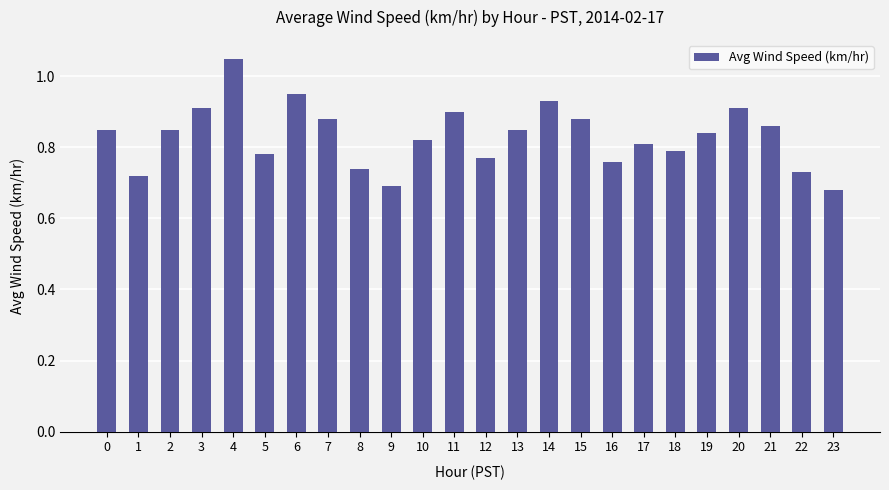

What is the change in value from 18 to 20?

+0.1